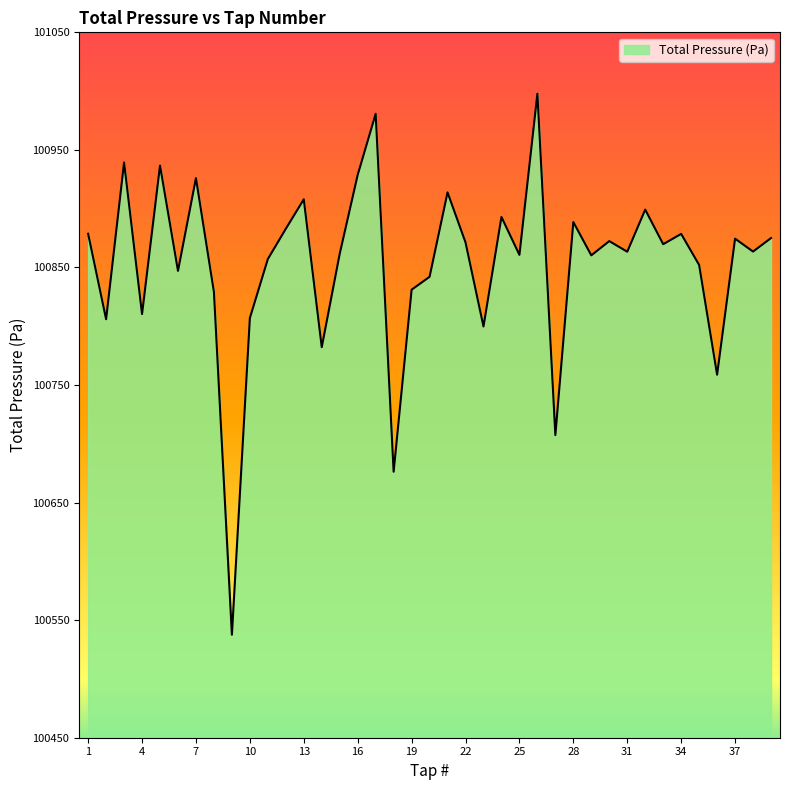

What is the greatest value displayed?

100997.8